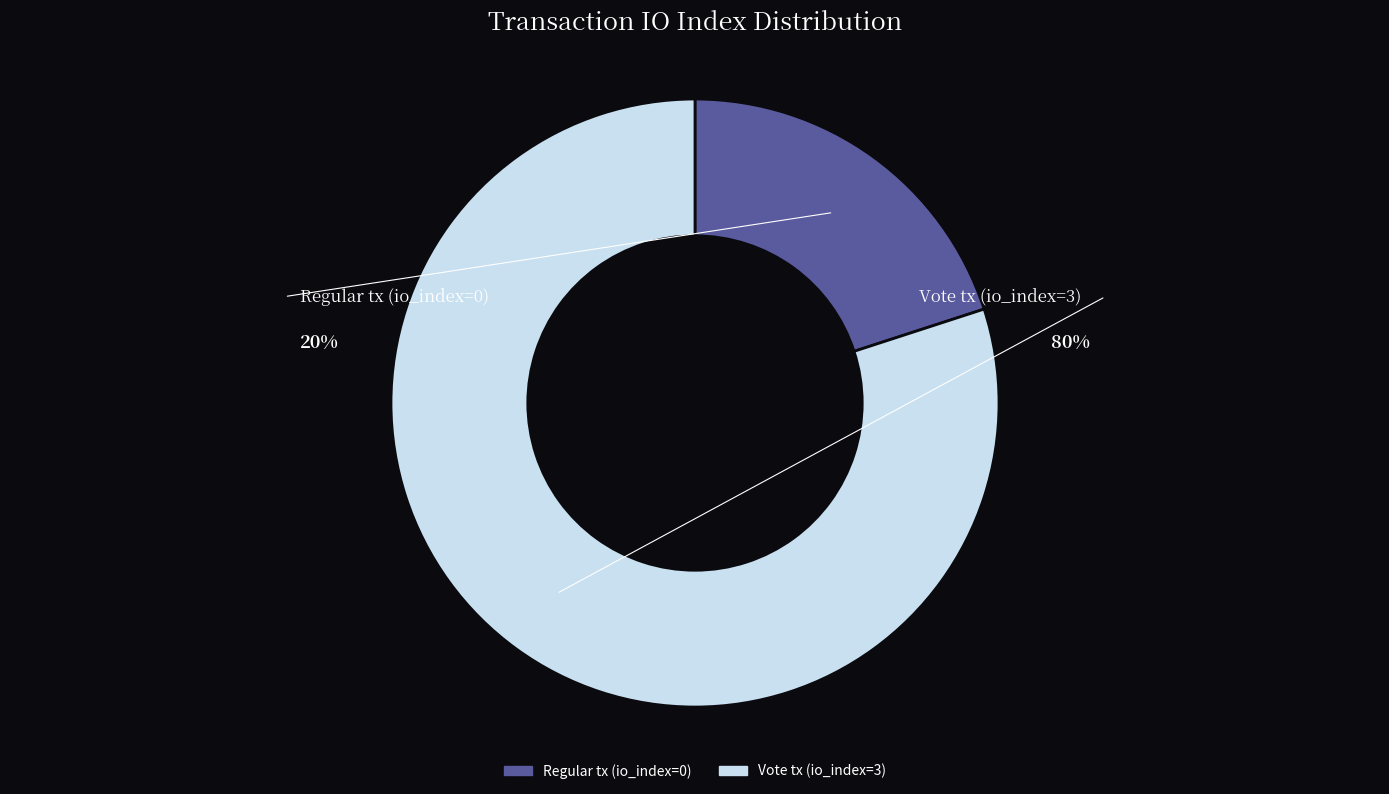

Which category has the smallest portion of the pie?

Regular tx (io_index=0)